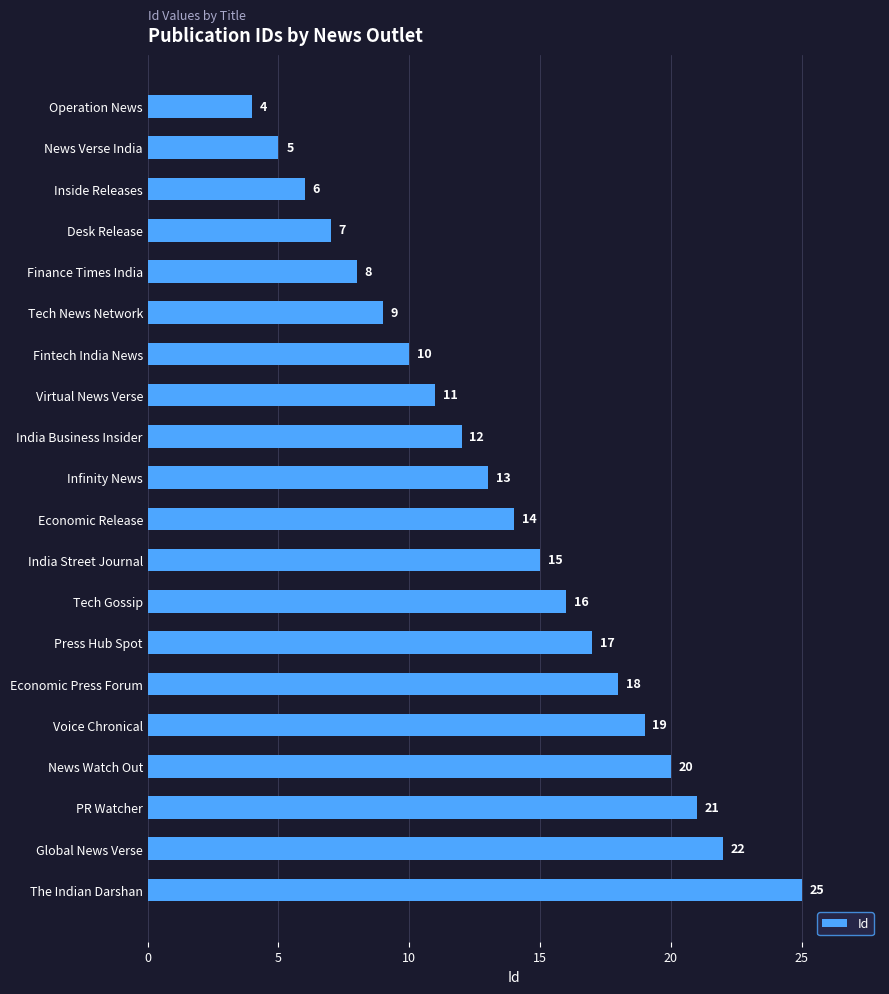

What is the label of the 12th bar from the bottom?

India Business Insider